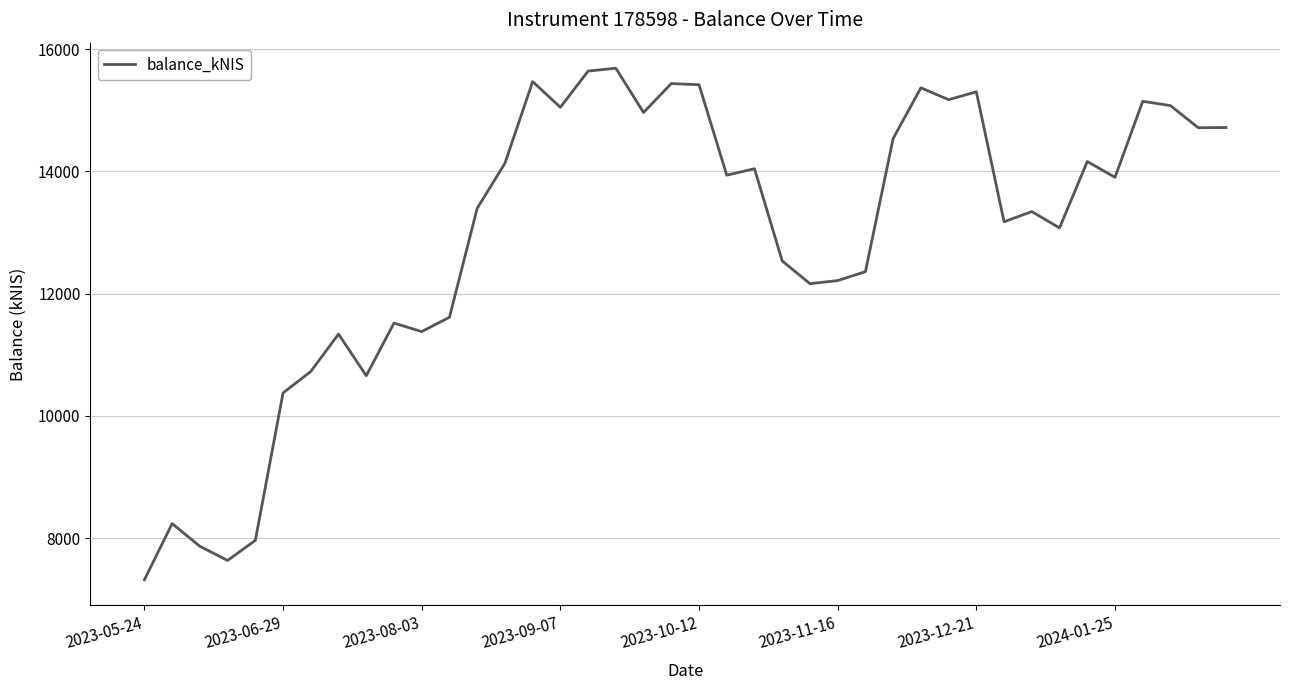

What is the minimum value shown in the chart?

7319.6